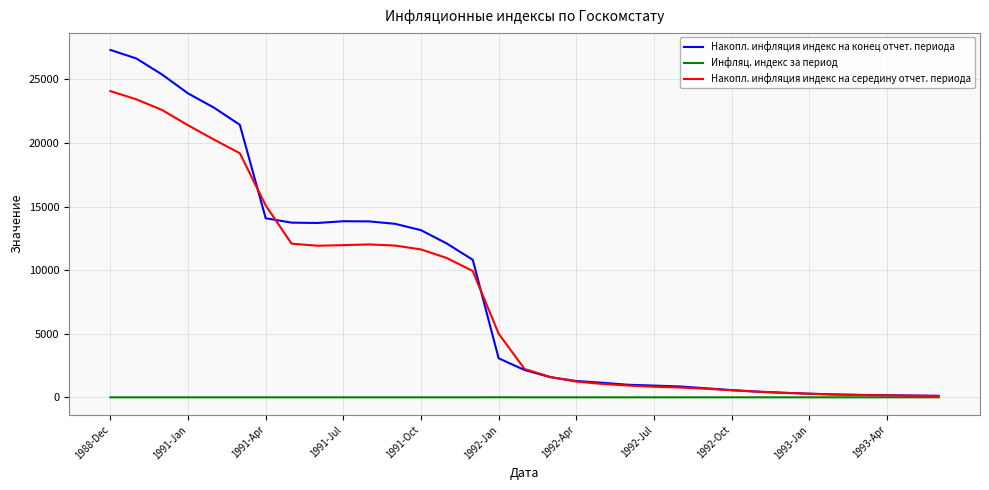

How many distinct data groups are displayed?

3